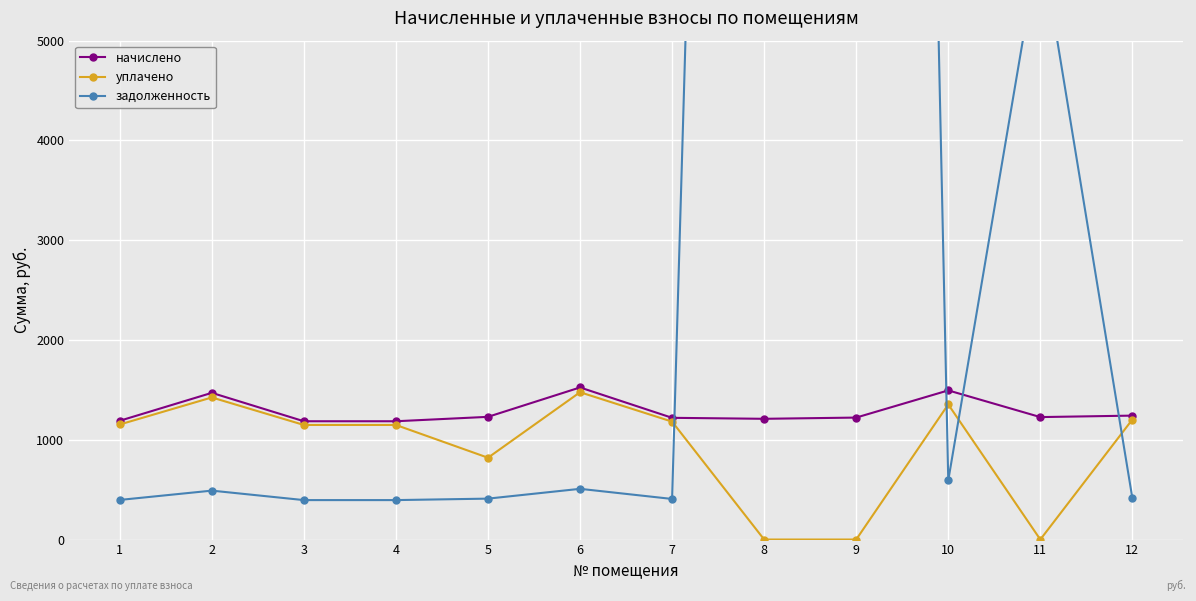

Where do задолженность and начислено first cross each other?

7 and 8